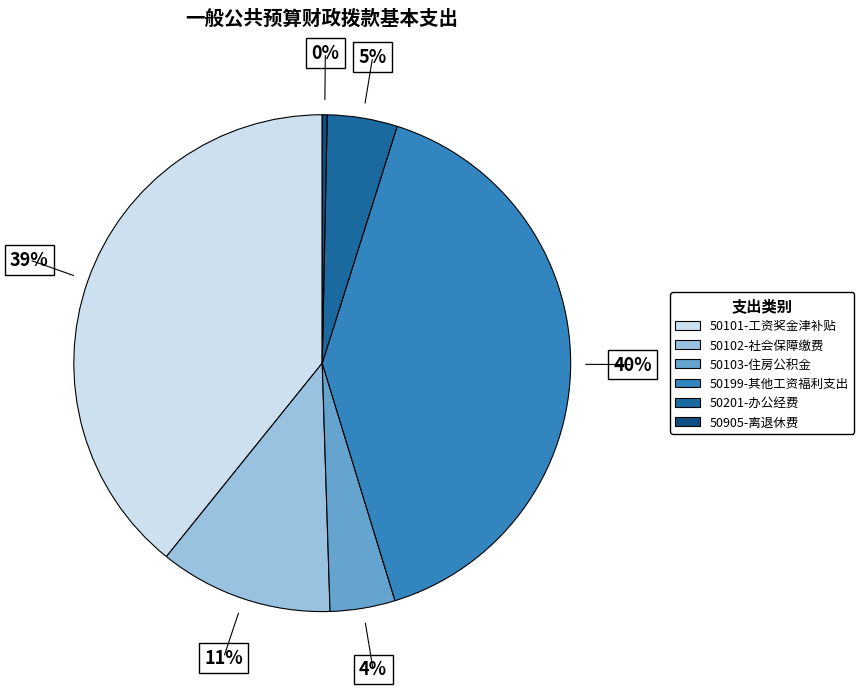

Count the number of slices in the pie.

6